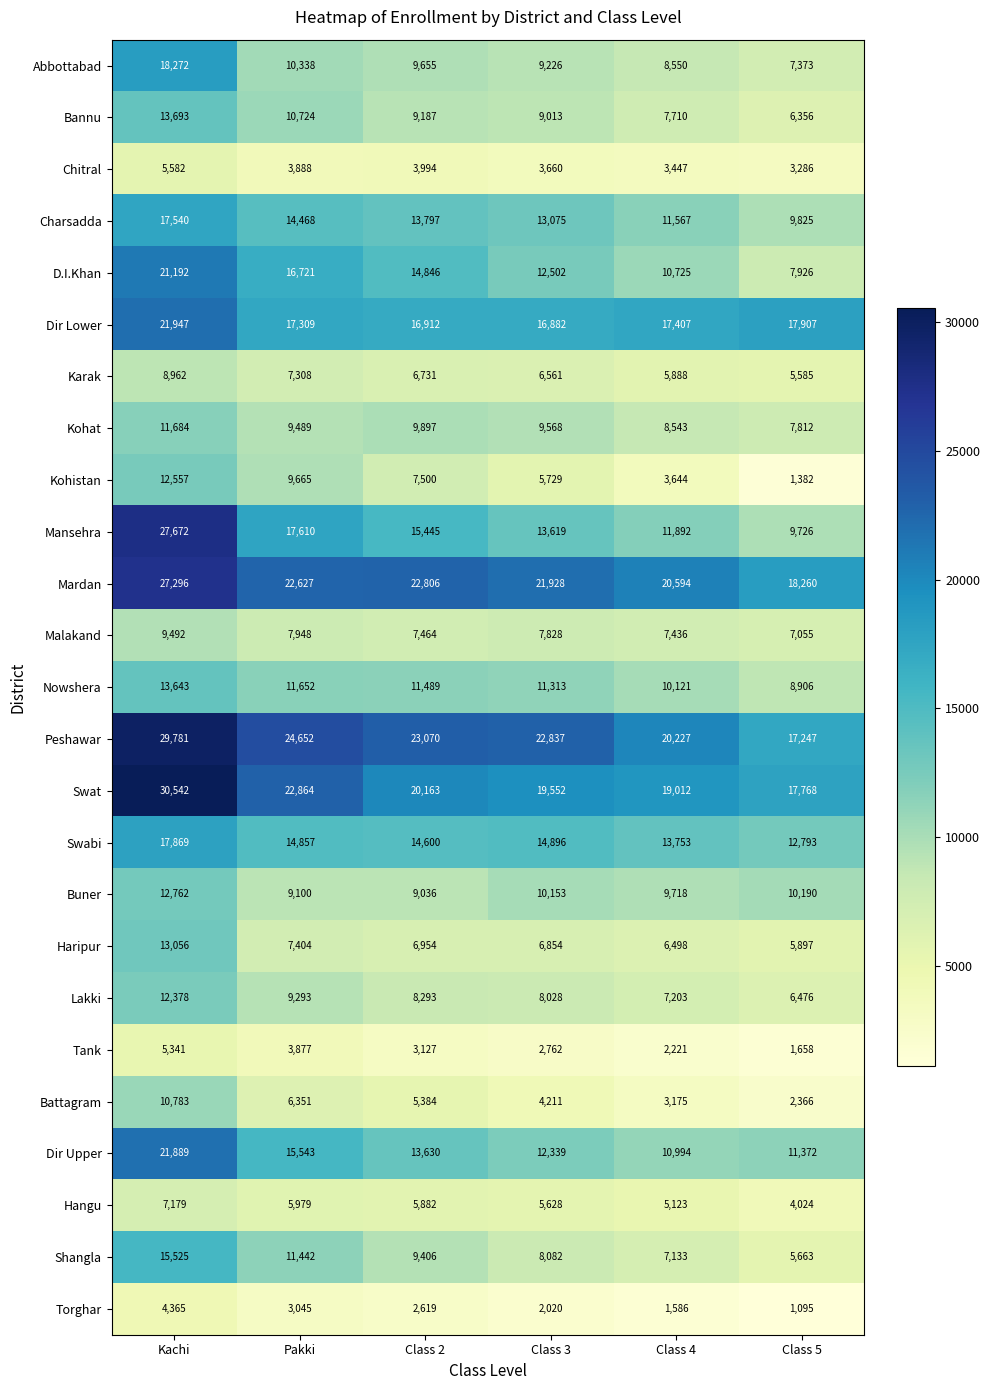

What is the difference between the maximum and minimum values in the Battagram series?

8417